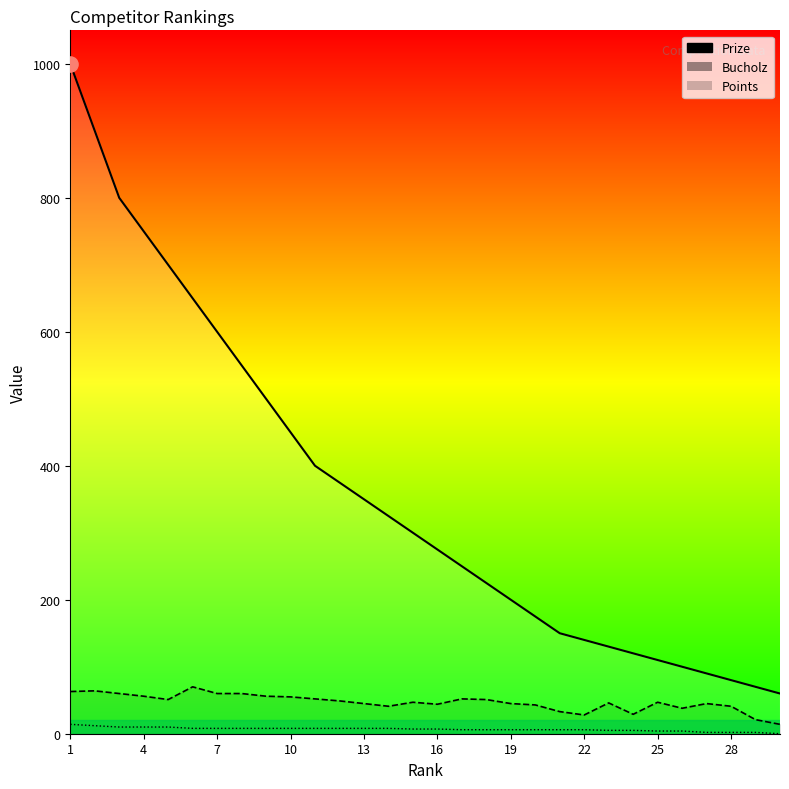

What are all the series names shown in the legend?

Prize, Bucholz, Points